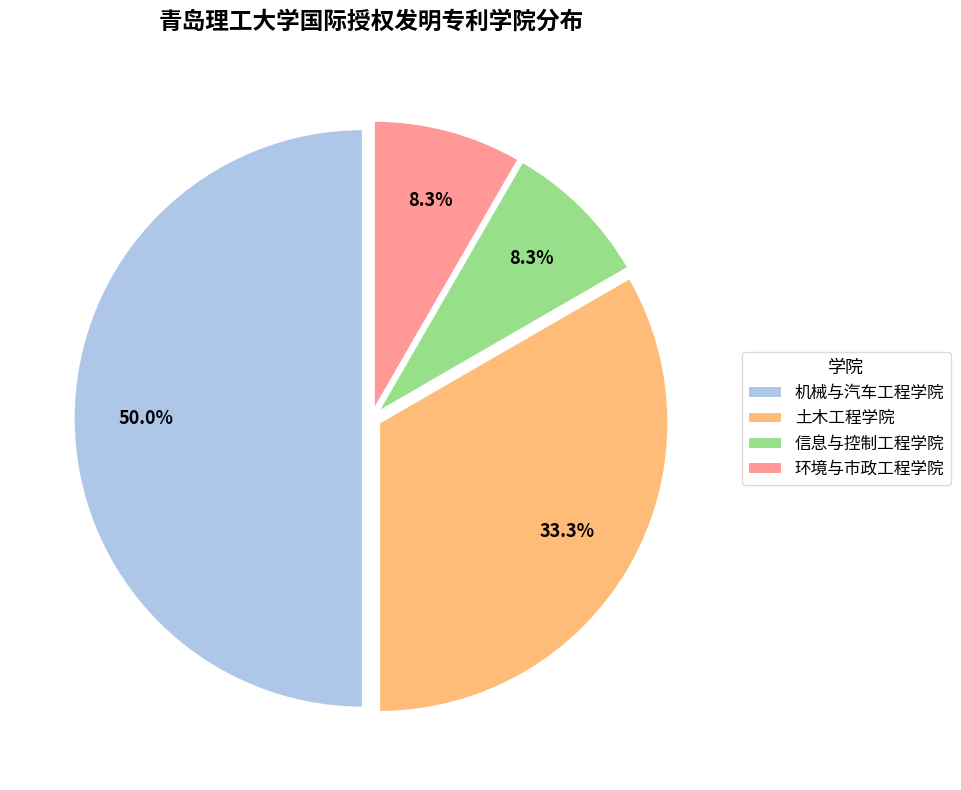

Does 土木工程学院 represent more than half of the total?

No